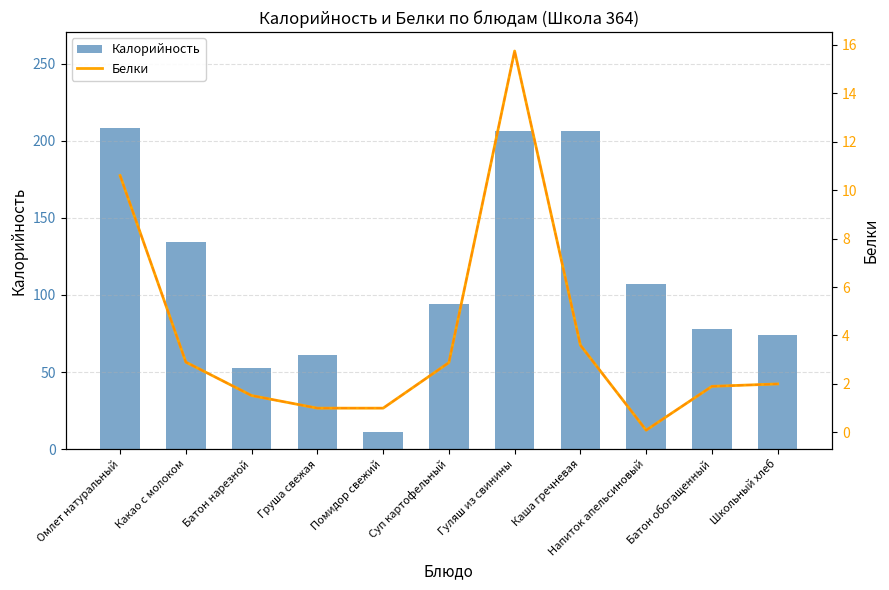

What is the sum of all Белки values?

43.2